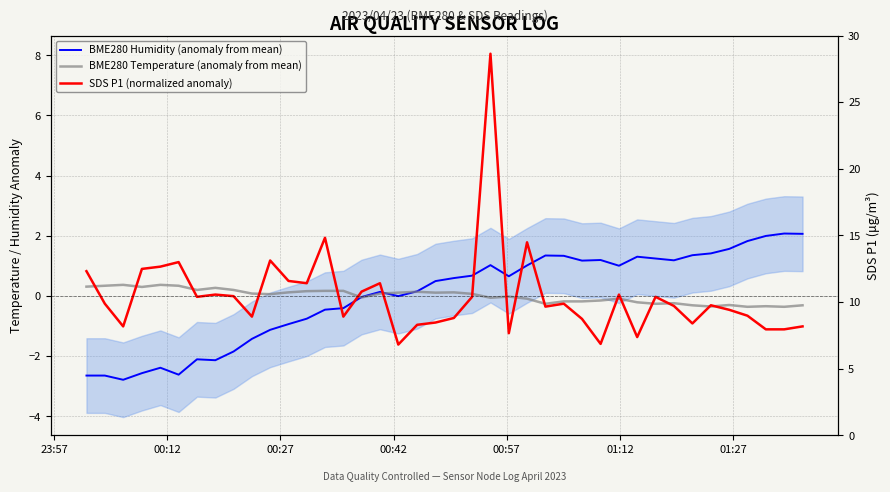

How many positive values does the BME280 Temperature (anomaly from mean) series have?

21